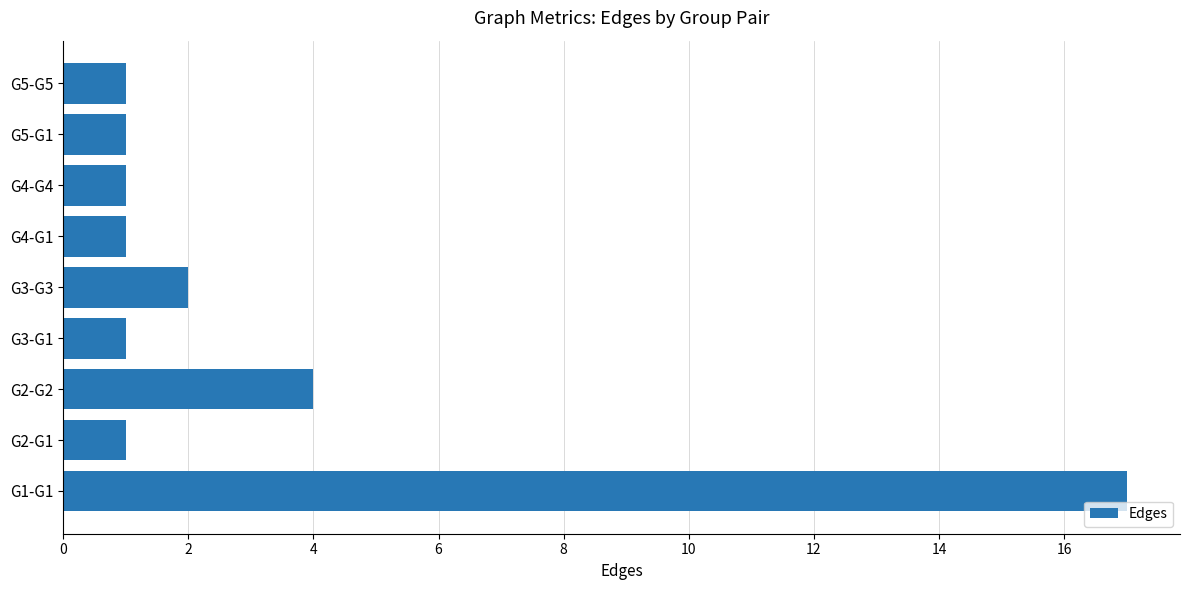

Is it true that the value at G1-G1 is 17?

True